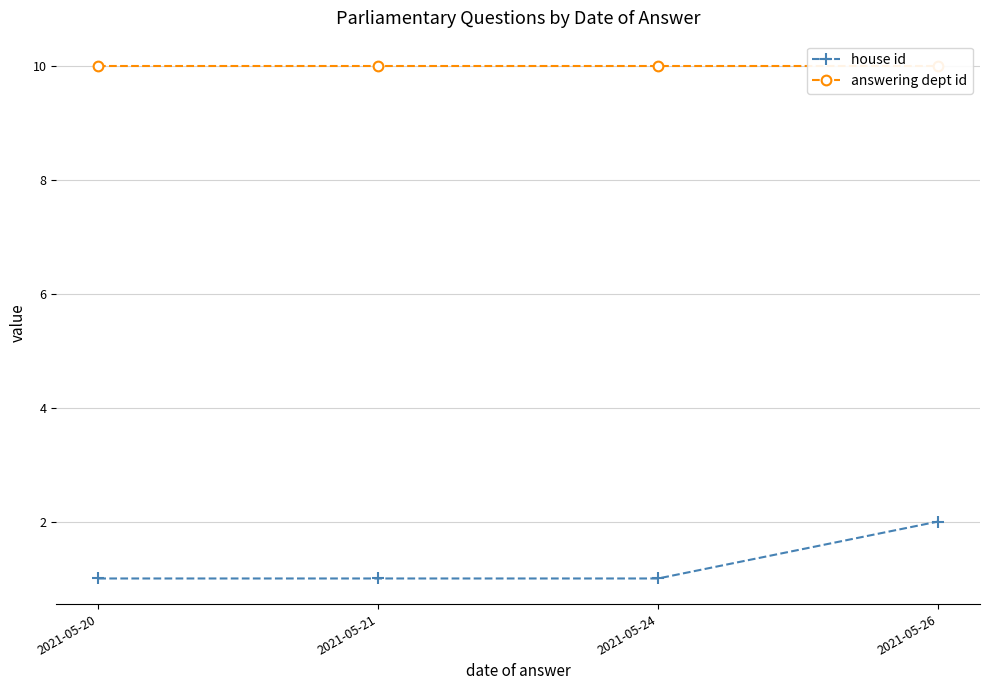

At which category is the sum across all series the highest?

2021-05-26